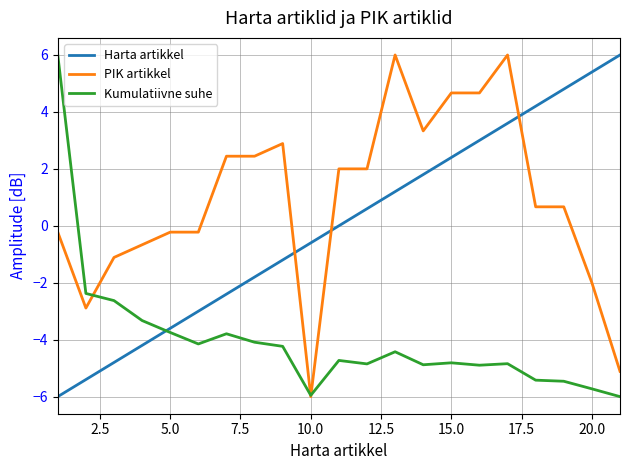

True or false: Harta artikkel has more than 2 interior local peaks.

False